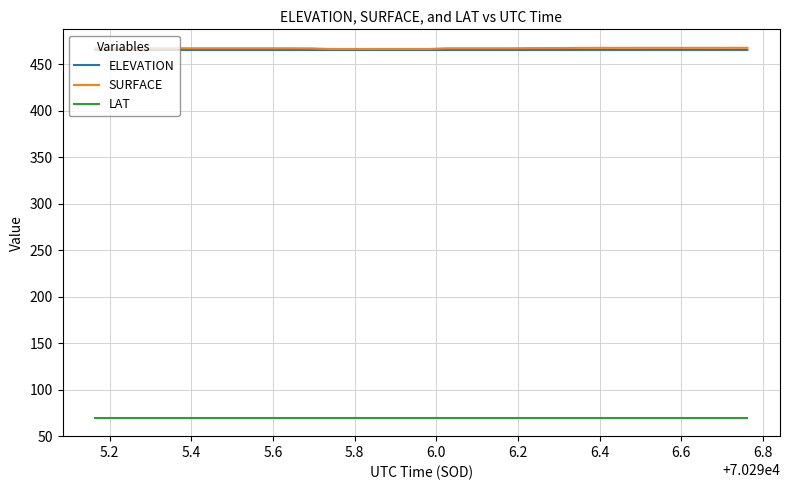

At how many categories does at least one series exceed 239?

40